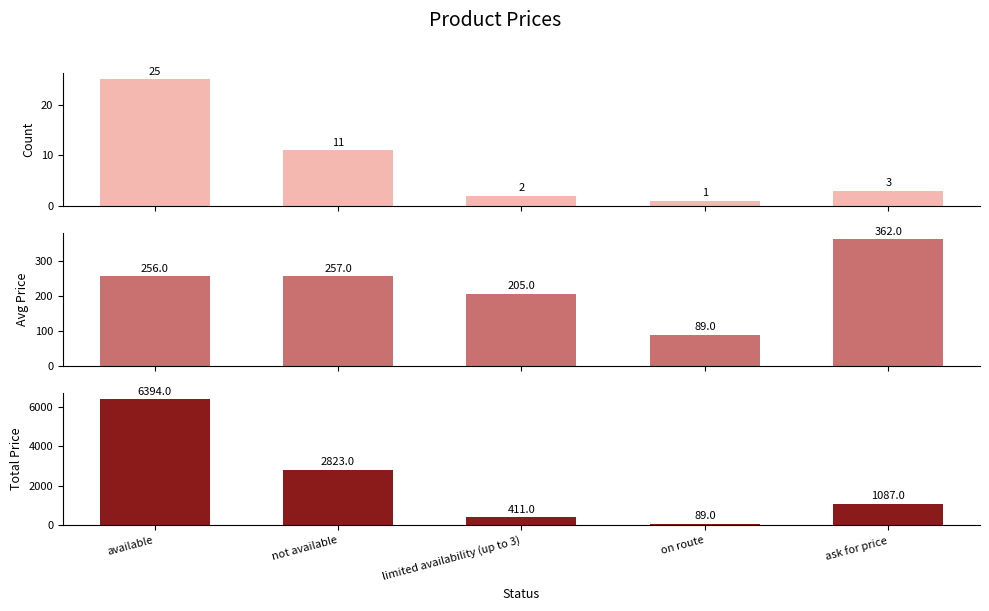

What is the maximum value for Total Price?

6393.6